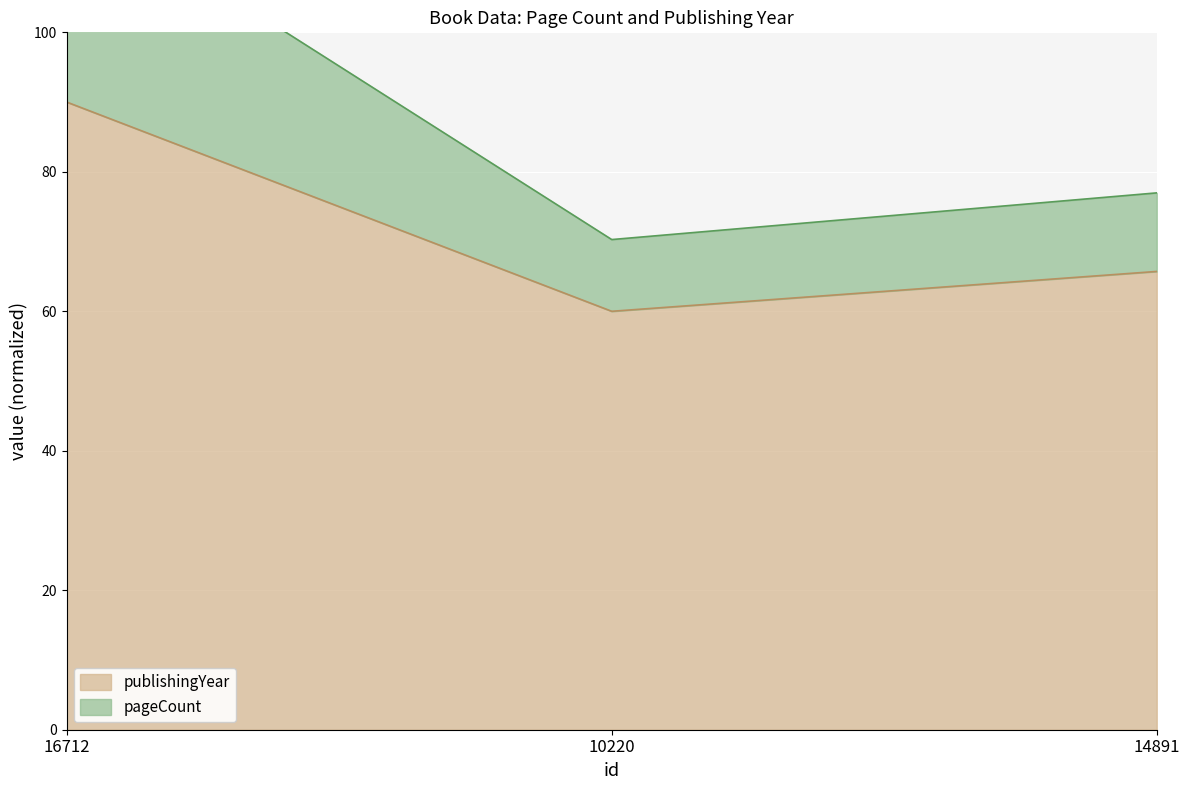

Is the value of pageCount at 16712 greater than the value of publishingYear at 16712?

Yes